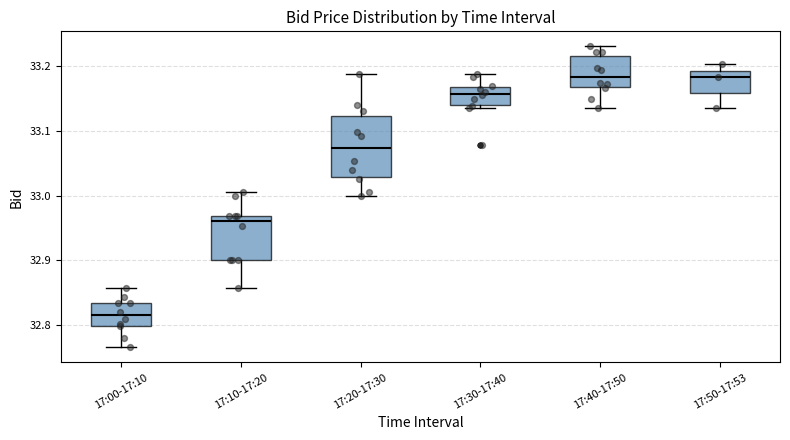

Which box is the tallest, from its lower edge to its upper edge?

17:20-17:30